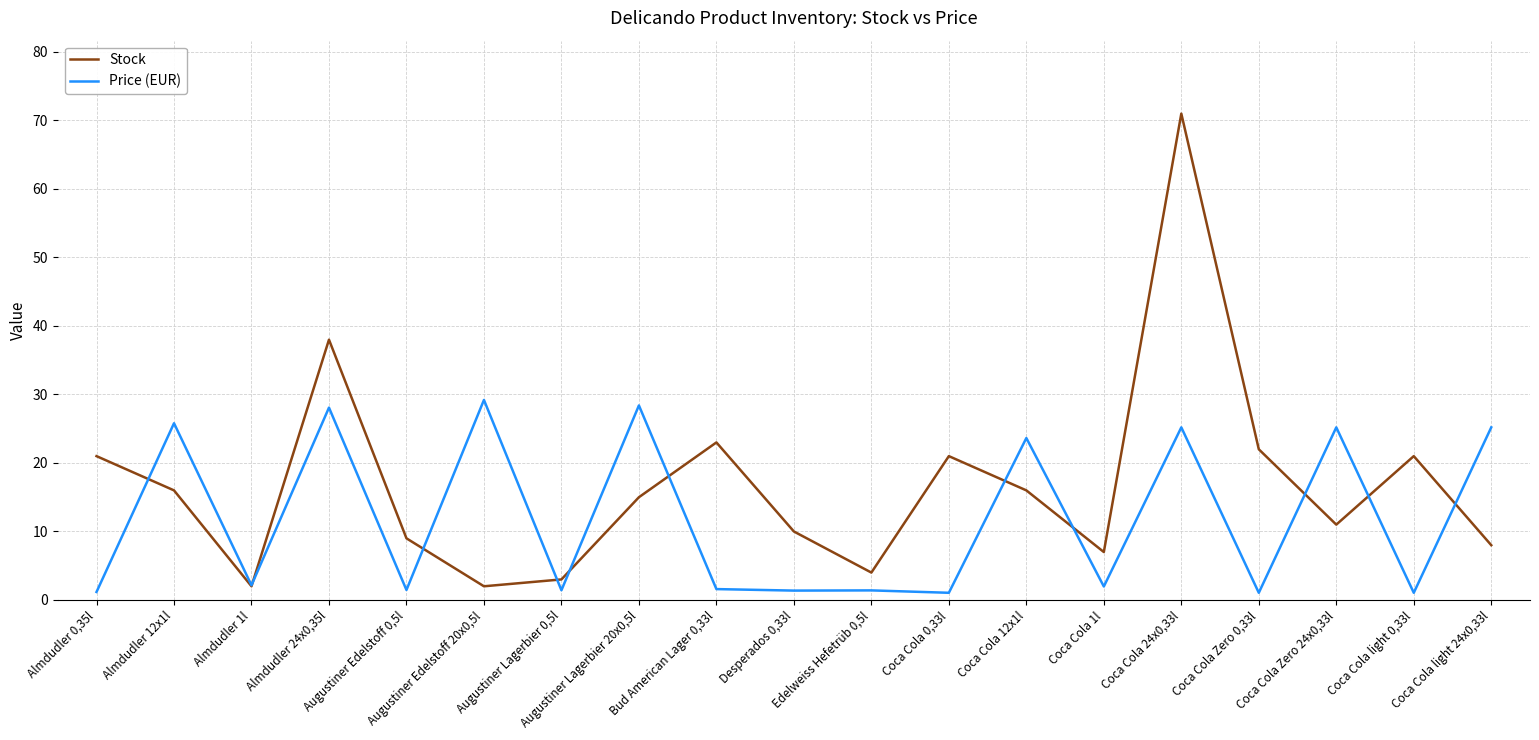

Which series has the widest spread of values?

Stock